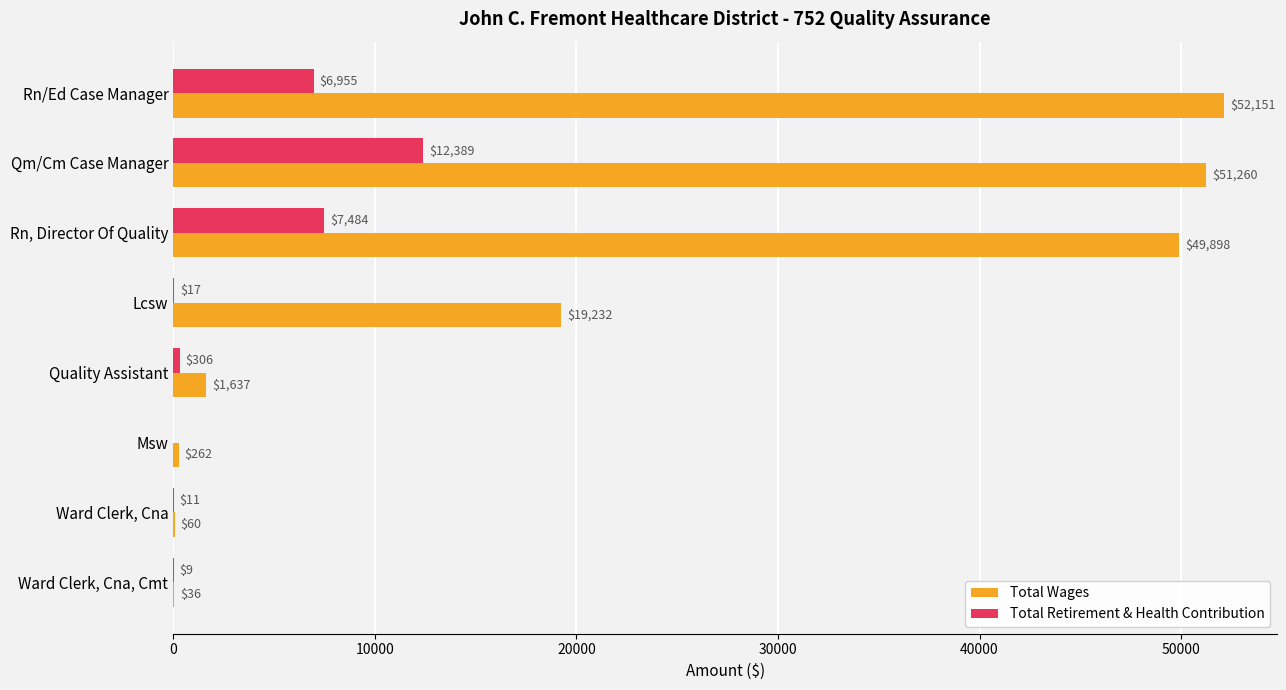

The Total Wages series shows 49898 at Rn, Director Of Quality. True or false?

True